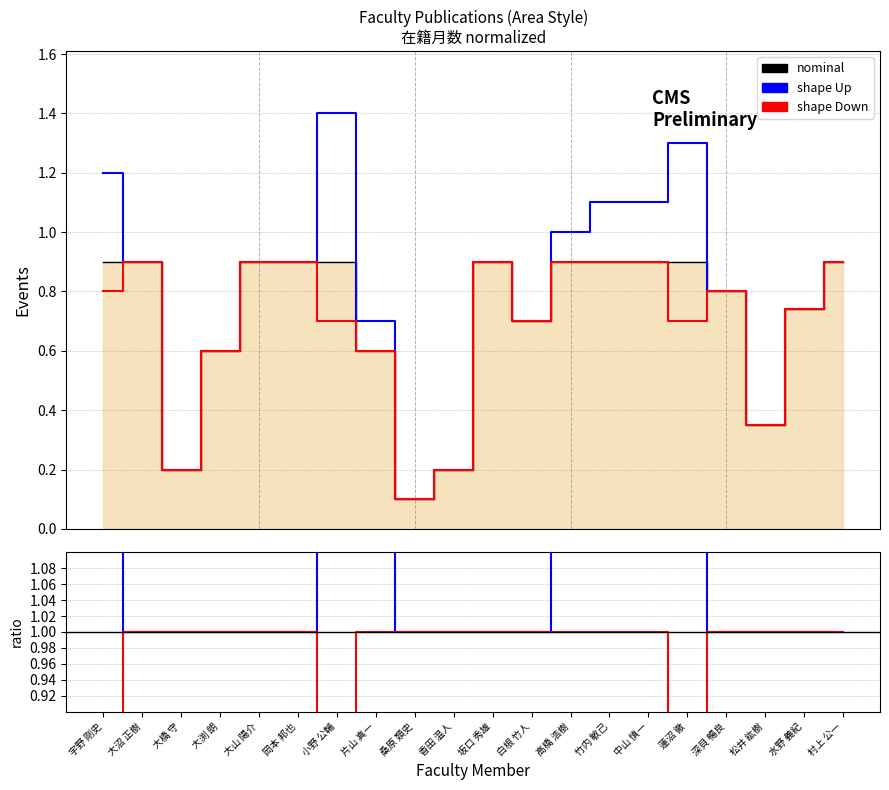

True or false: shape Down has more than 0 points higher than both neighbors.

False